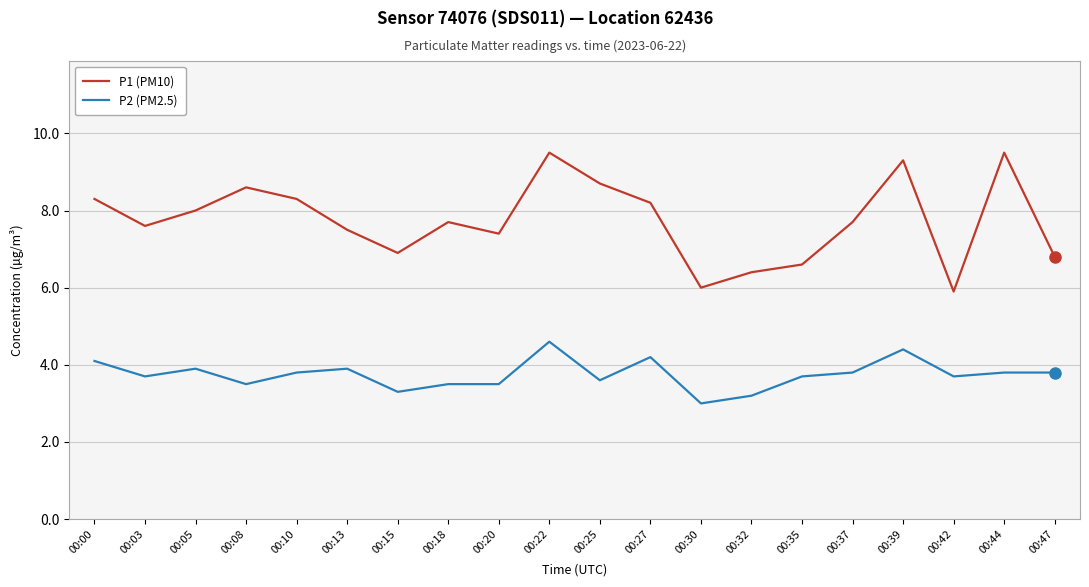

True or false: P1 (PM10) has more than 2 interior local peaks.

True